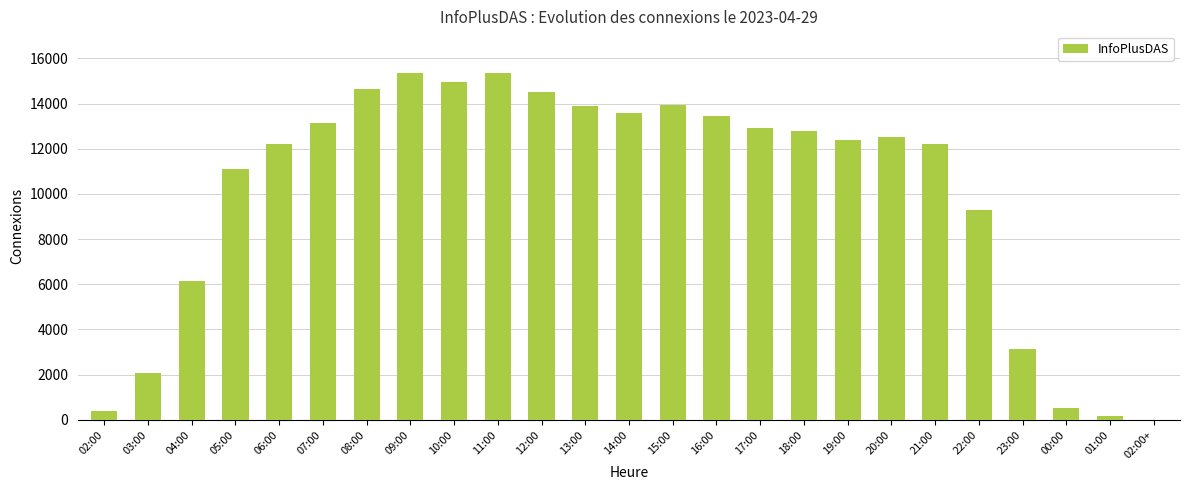

What is the change in value from 04:00 to 08:00?

+8473